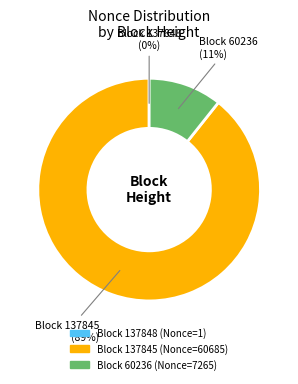

Does any single category account for the majority?

Yes